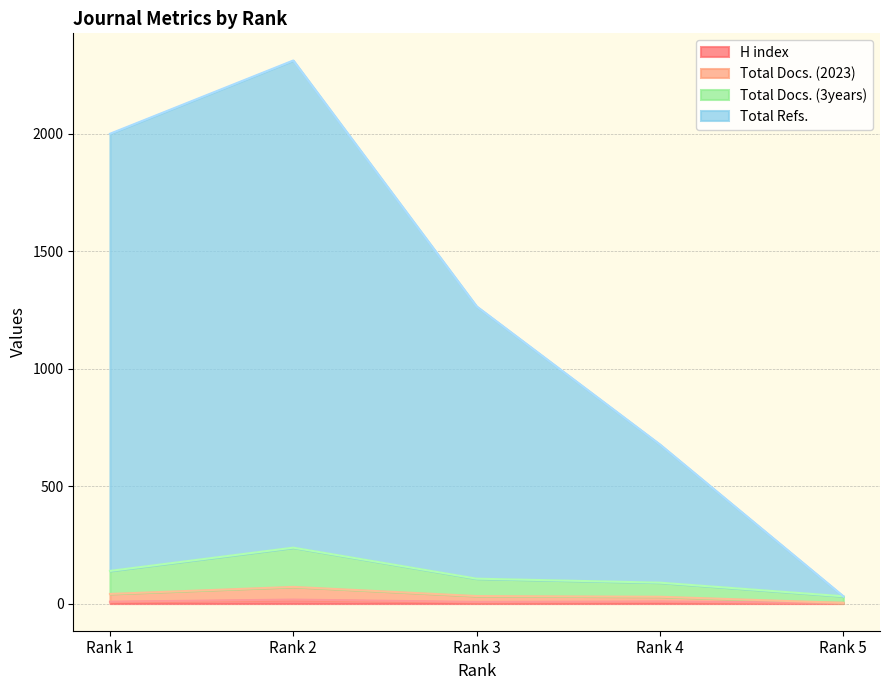

What are all the series names shown in the legend?

H index, Total Docs. (2023), Total Docs. (3years), Total Refs.